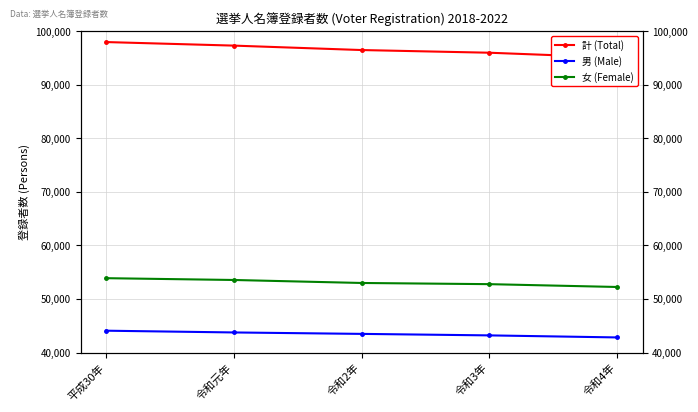

True or false: 男 (Male) and 計 (Total) cross at least once.

False